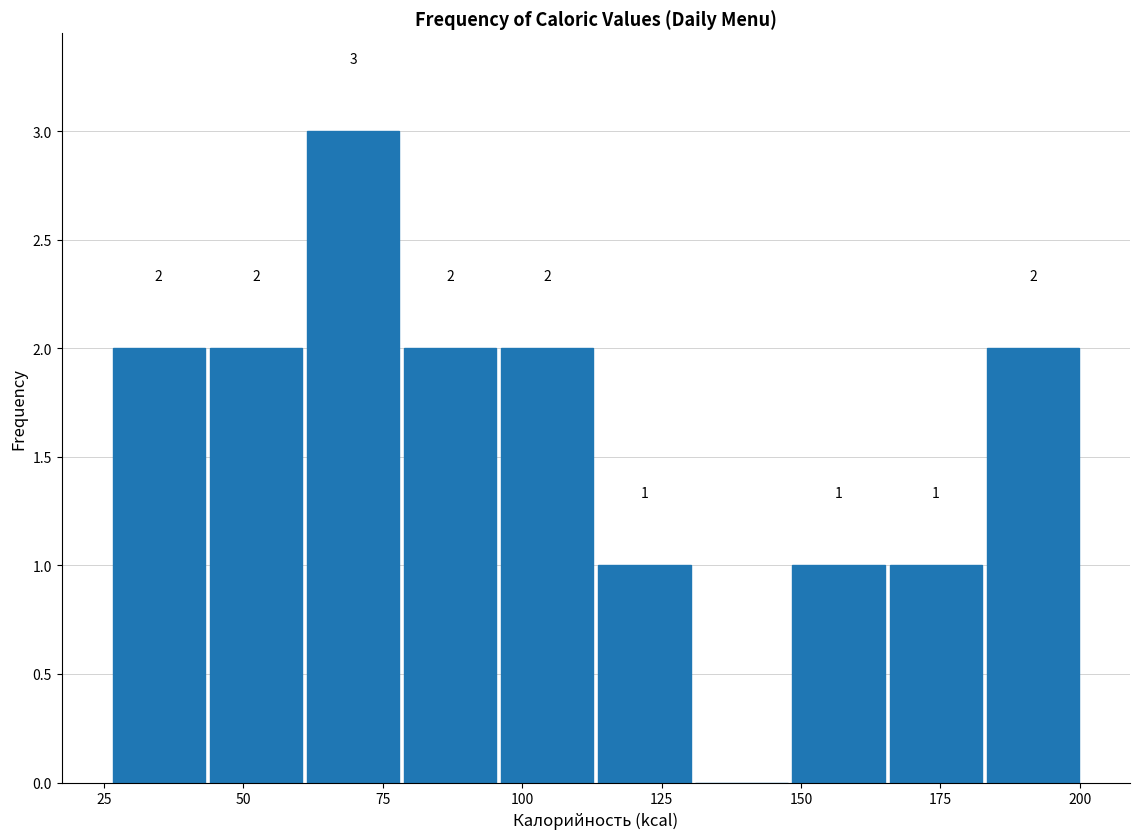

Read against the x-axis, roughly where is the centre of the tallest bar?

70